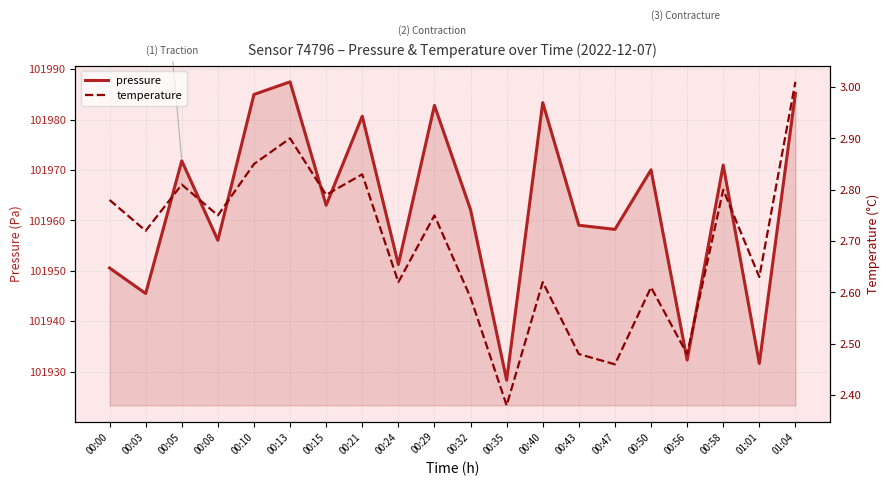

Which series has the widest spread of values?

pressure